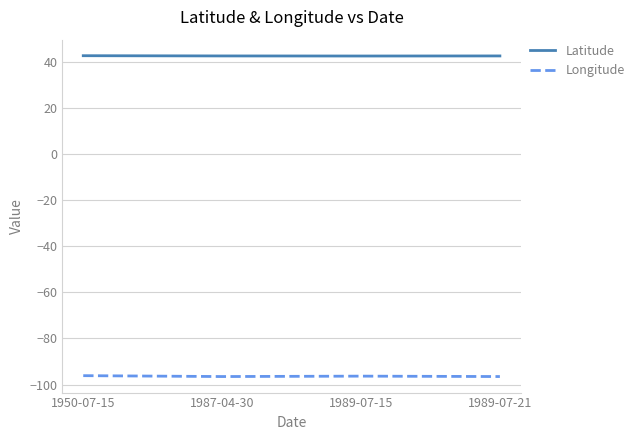

What is the sum of all Longitude values?

-385.6